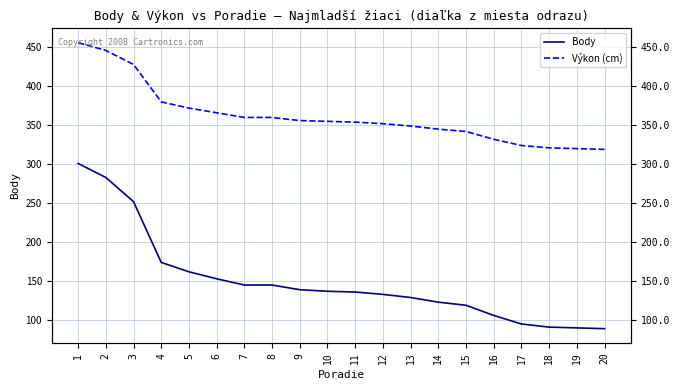

What is the total value across all series at 19?

410